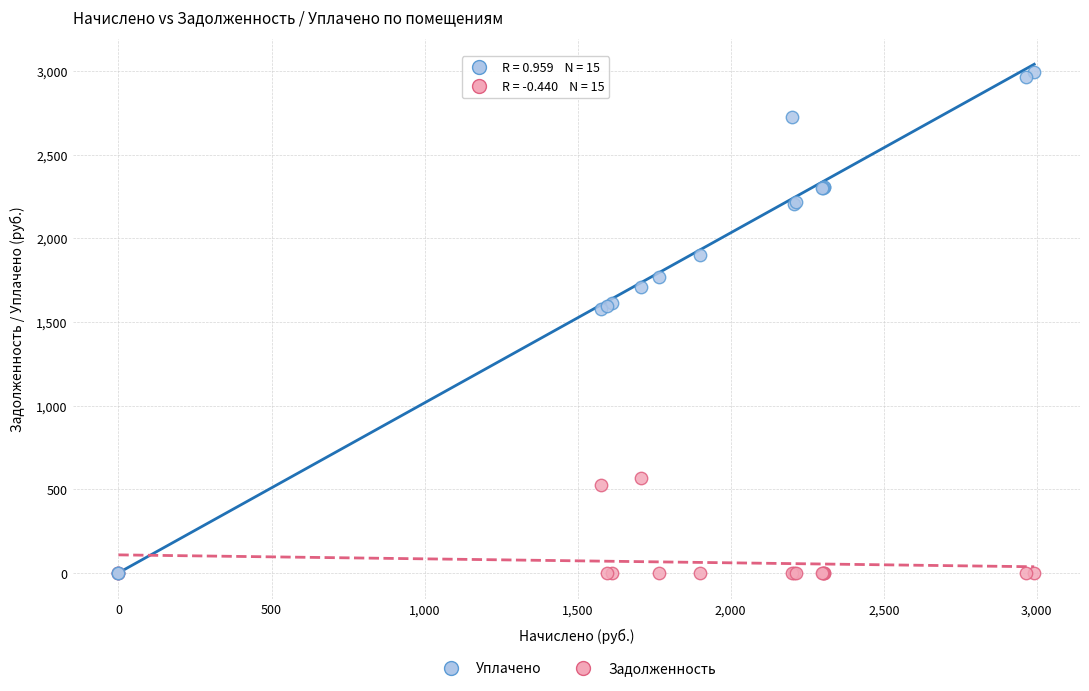

In the Задолженность series, what Y value is closest to 284?

525.5